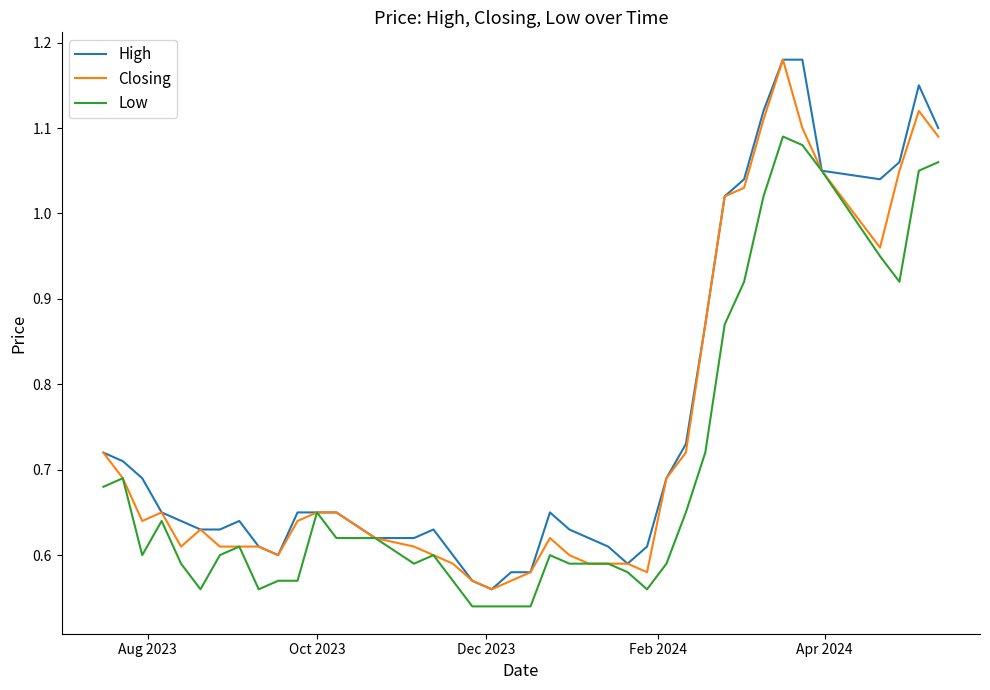

Does the chart have visible grid lines?

No